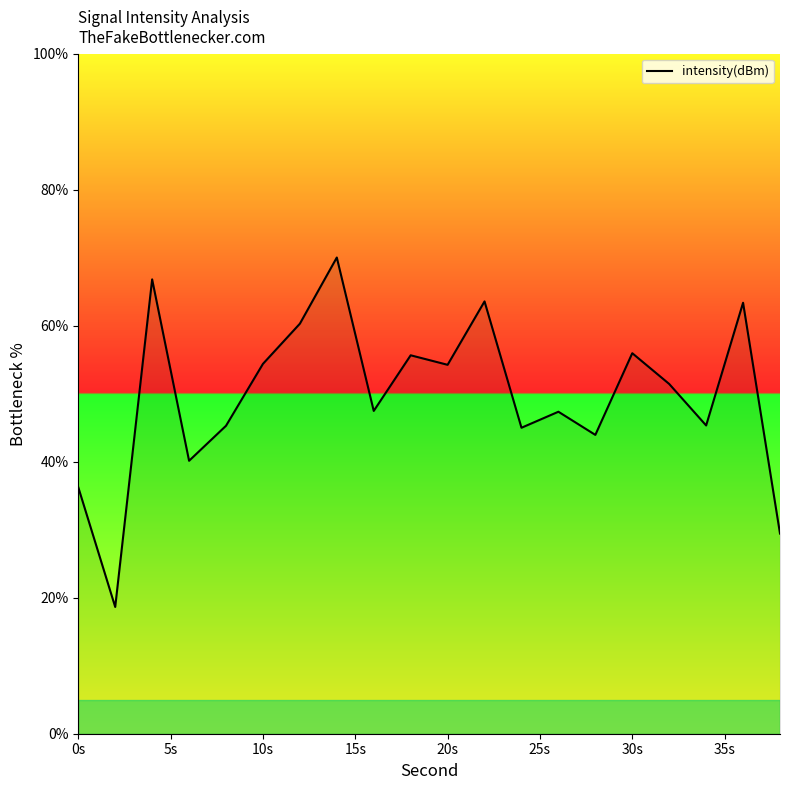

What is the maximum value shown in the chart?

70.0